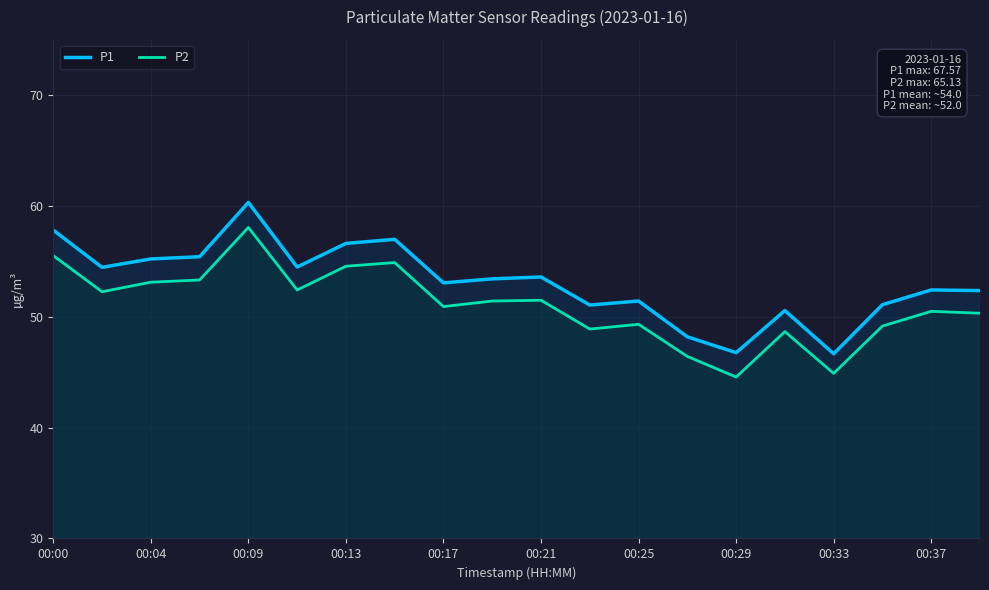

Reading right to left, transcribe all the data shown in this chart.

P1: 52.4	52.4	51.1	46.7	50.6	46.8	48.2	51.4	51.1	53.6	53.4	53.1	57.0	56.6	54.5	60.3	55.4	55.2	54.5	57.8
P2: 50.3	50.5	49.2	44.9	48.7	44.6	46.4	49.3	48.9	51.5	51.4	50.9	54.9	54.6	52.4	58.1	53.3	53.1	52.3	55.5